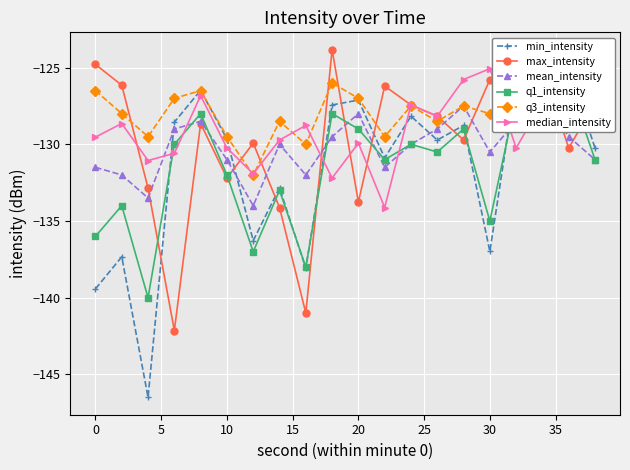

Which category has the highest value in the median_intensity series?

30